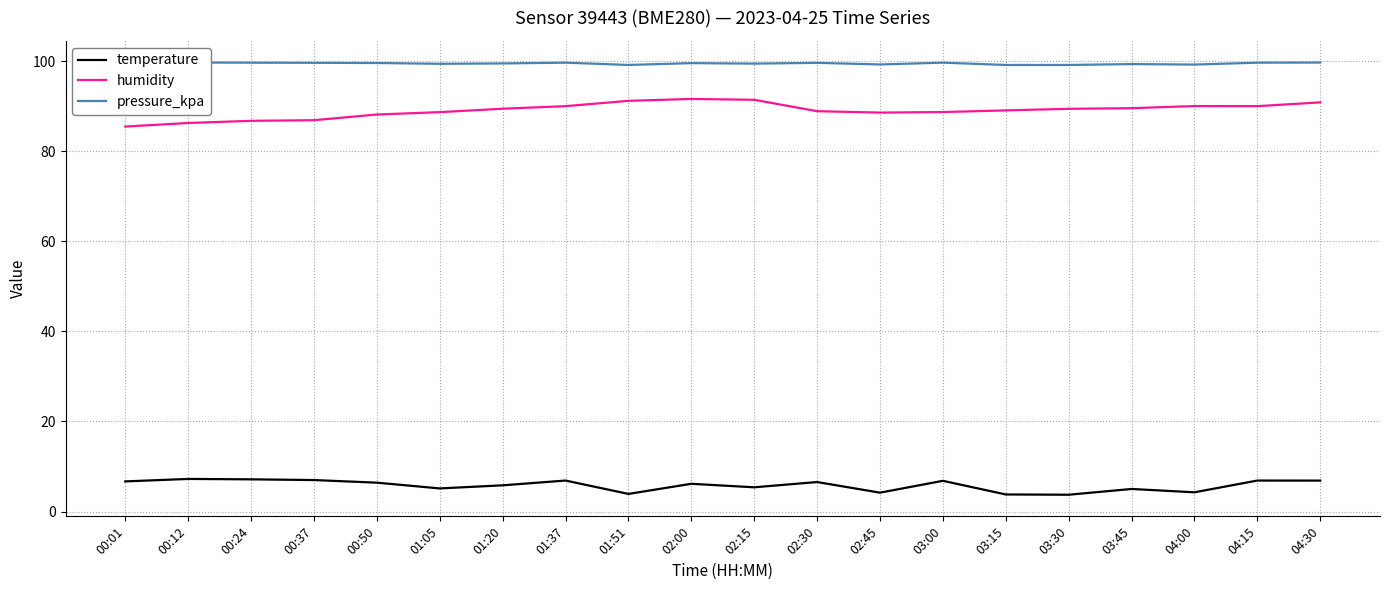

Reading left to right, list all the values displayed in this chart.

temperature: 6.7	7.2	7.2	7.0	6.4	5.1	5.8	6.9	3.9	6.2	5.4	6.5	4.2	6.8	3.8	3.7	5.0	4.3	6.9	6.9
humidity: 85.5	86.3	86.8	86.9	88.2	88.7	89.5	90.0	91.2	91.7	91.5	88.9	88.6	88.7	89.1	89.5	89.6	90.1	90.0	90.9
pressure_kpa: 99.6	99.8	99.7	99.7	99.6	99.5	99.5	99.7	99.2	99.6	99.5	99.7	99.3	99.7	99.2	99.2	99.4	99.3	99.7	99.7